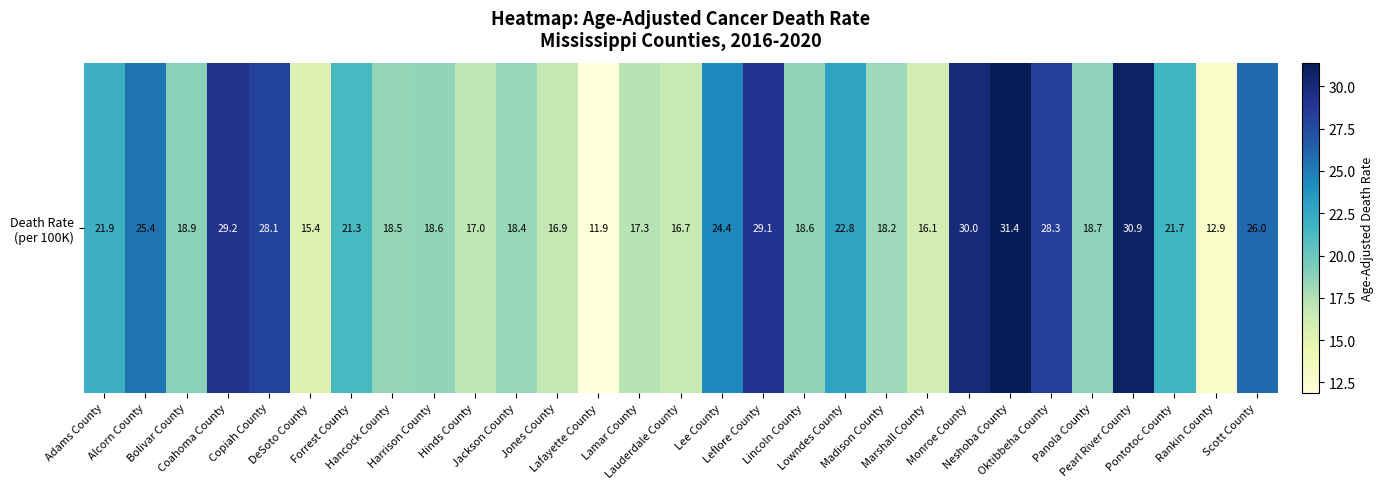

How many values are below 18?

8